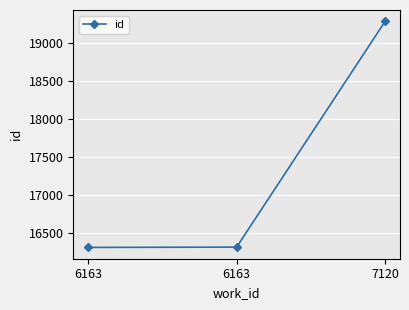

Does the chart have visible grid lines?

Yes